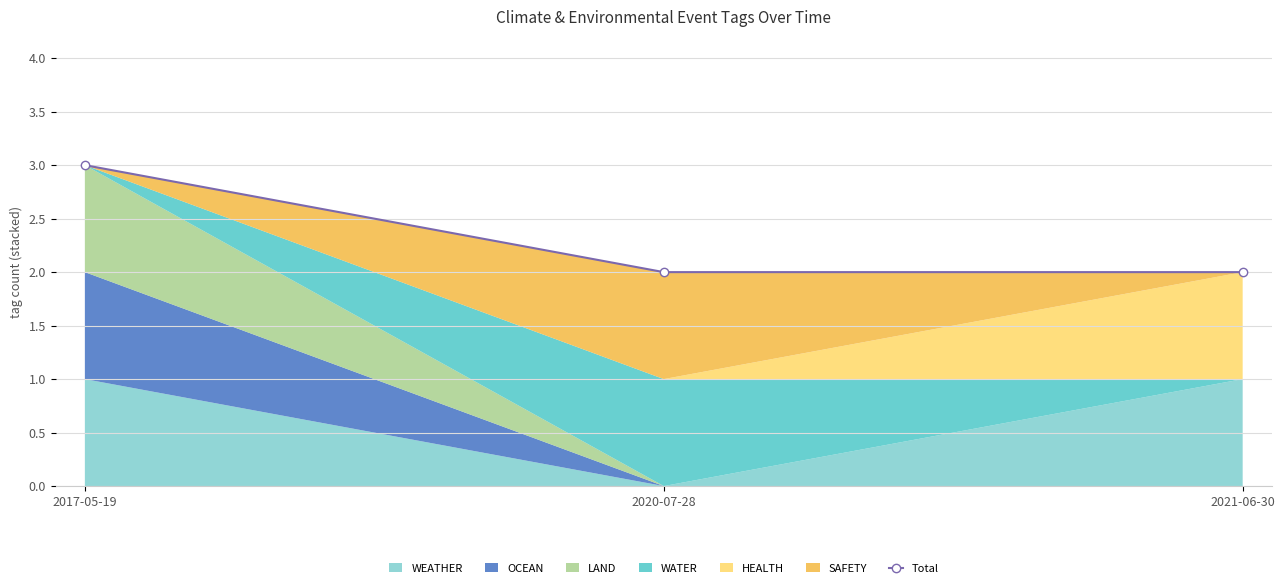

Approximately how many times larger is the value at 2021-06-30 compared to 2017-05-19?

0.7